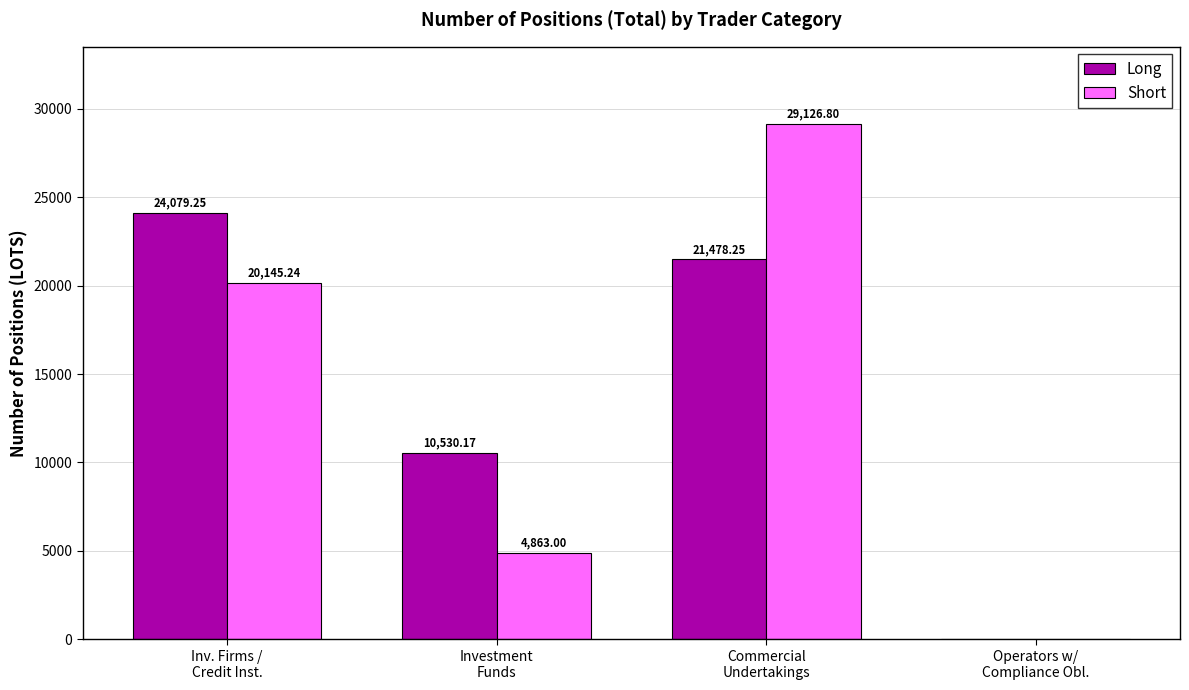

At which label does Long reach its peak?

Inv. Firms /
Credit Inst.